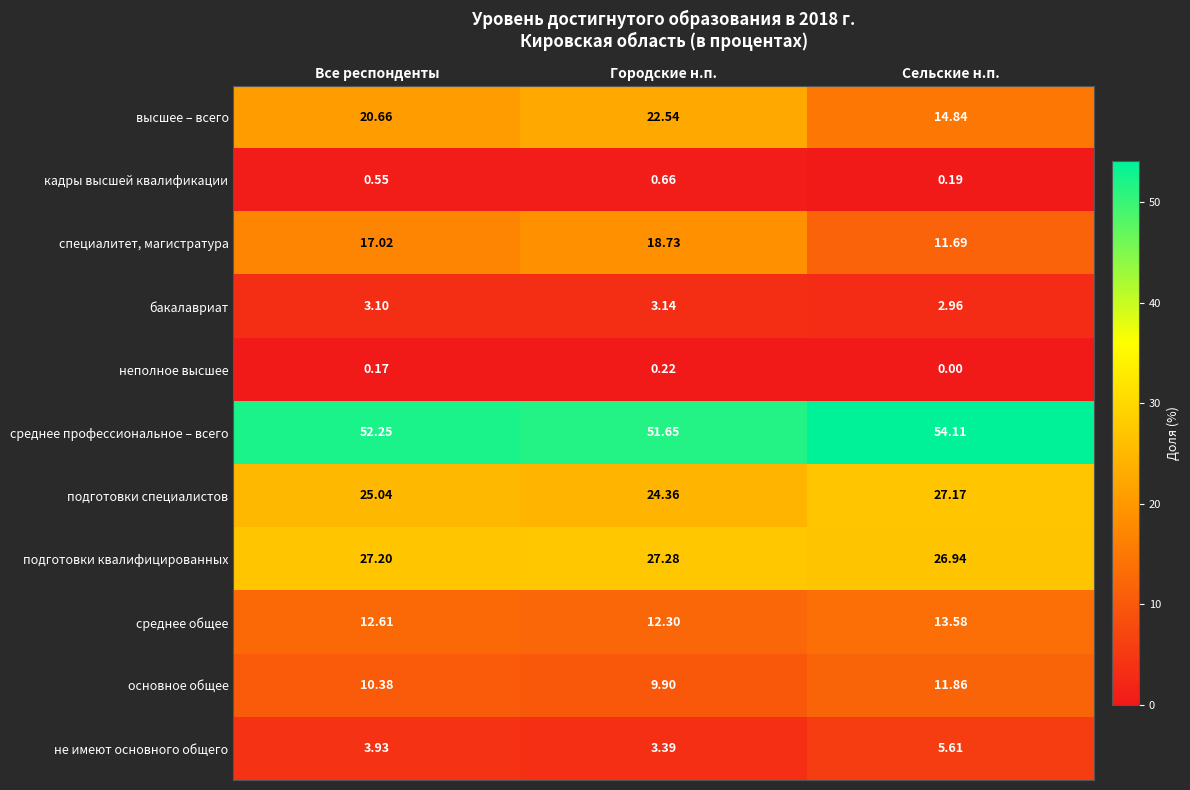

Which series changed the most between Все респонденты and Городские н.п.?

высшее – всего